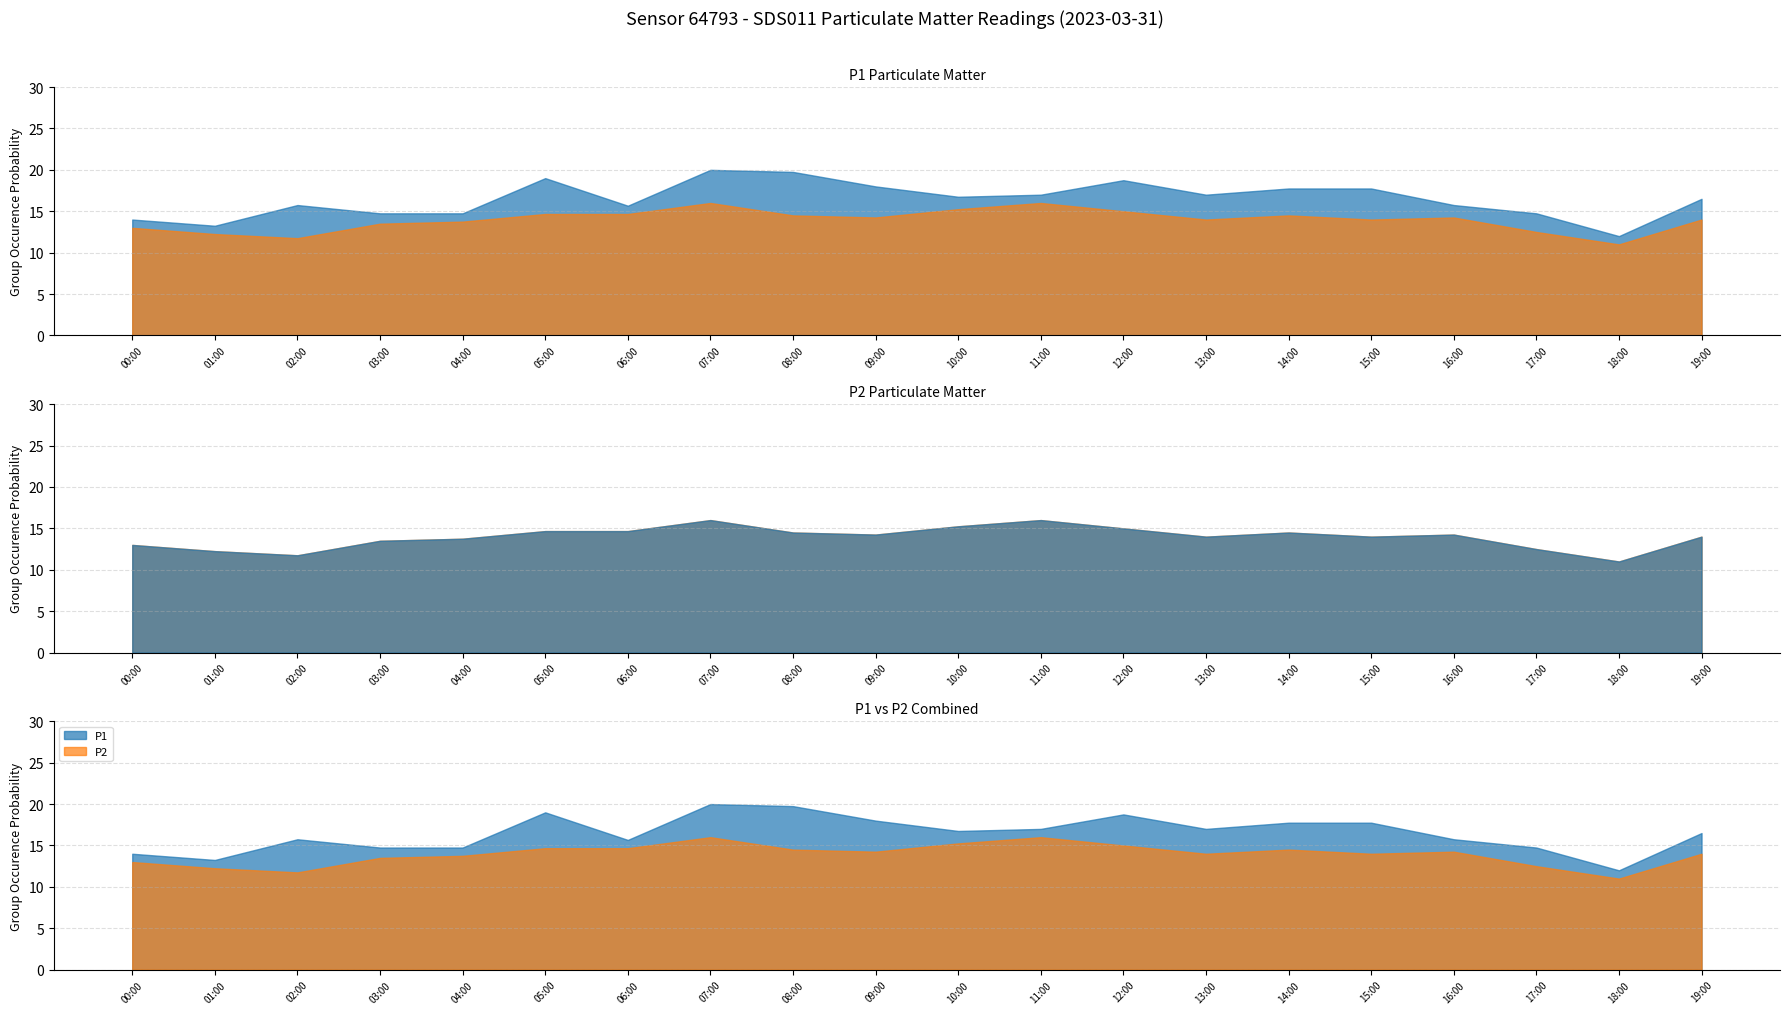

Which category has the highest value in the P1 series?

07:00